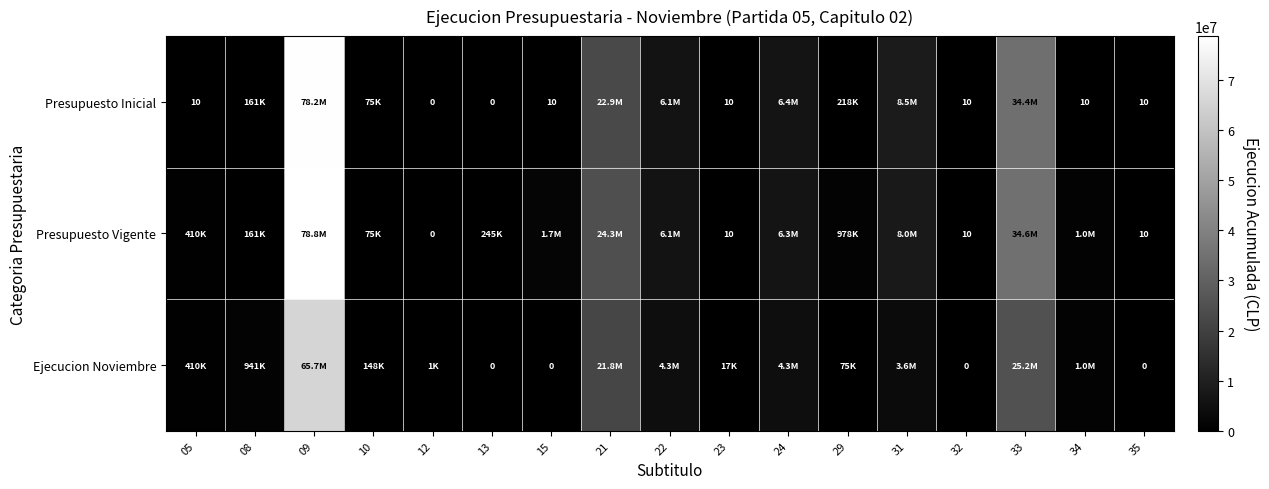

What is the sum of the Presupuesto Inicial values at 15 and 13?

10